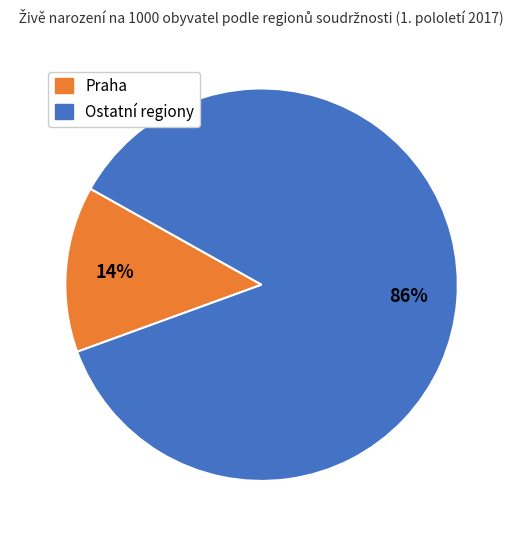

How many segments does this pie chart have?

2